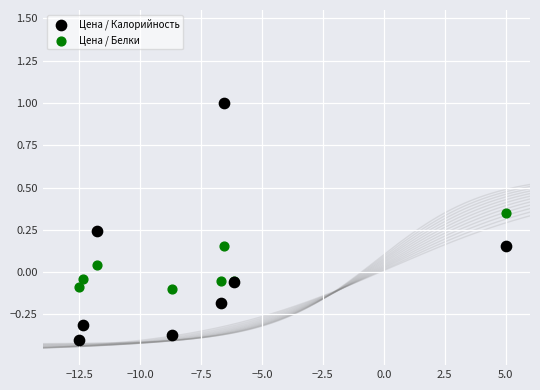

Which series has the largest Y range (max minus min)?

Цена / Калорийность